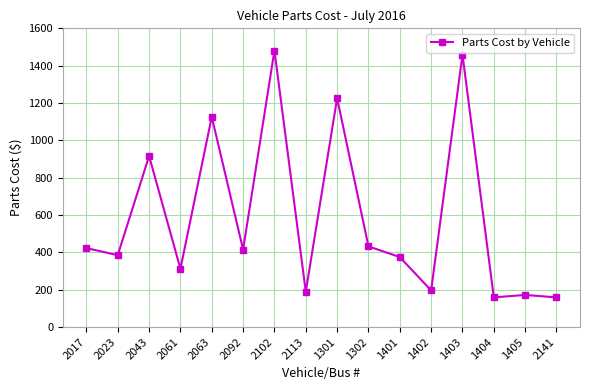

What is the sum of the values at 2141 and 2043?

1075